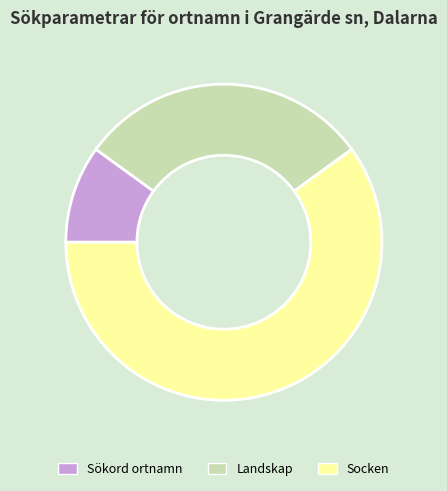

How many slices are in this pie chart?

3